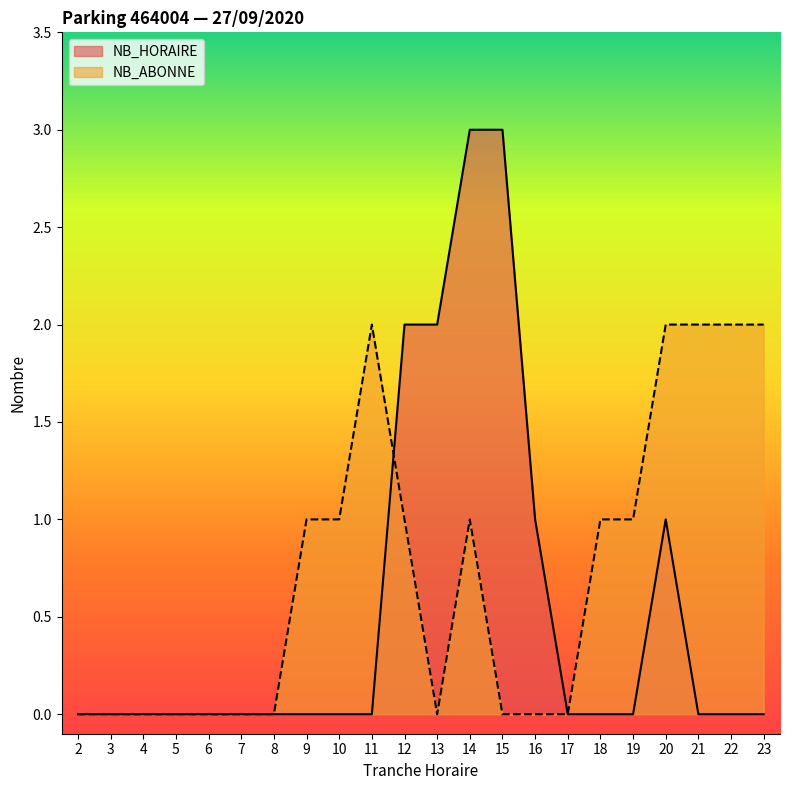

How many NB_ABONNE values are between 0 and 1?

17